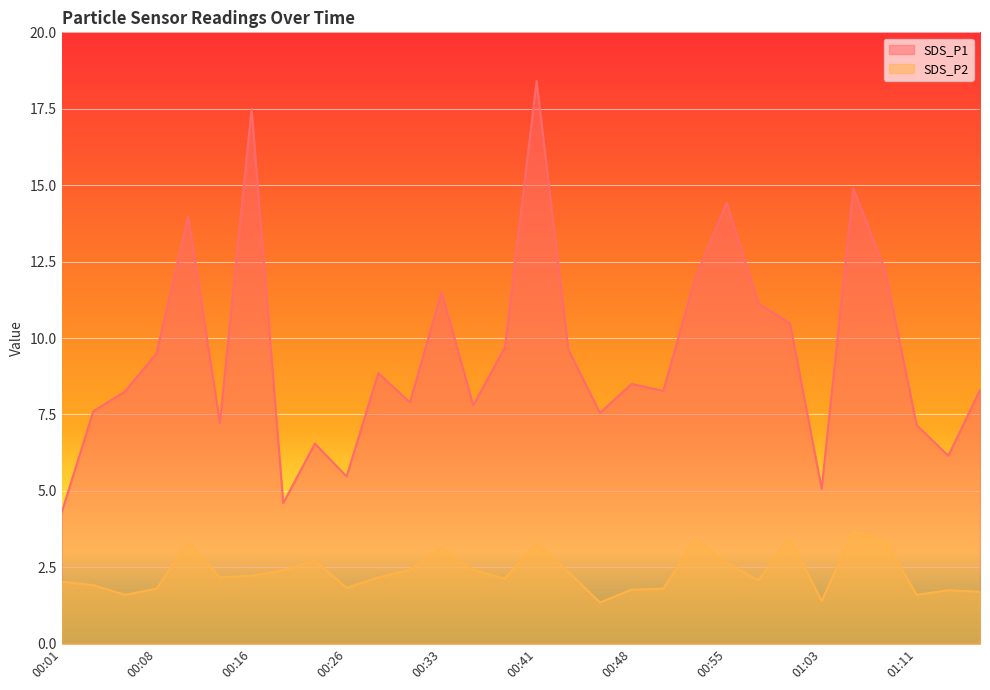

True or false: SDS_P2 and SDS_P1 intersect in this chart.

False